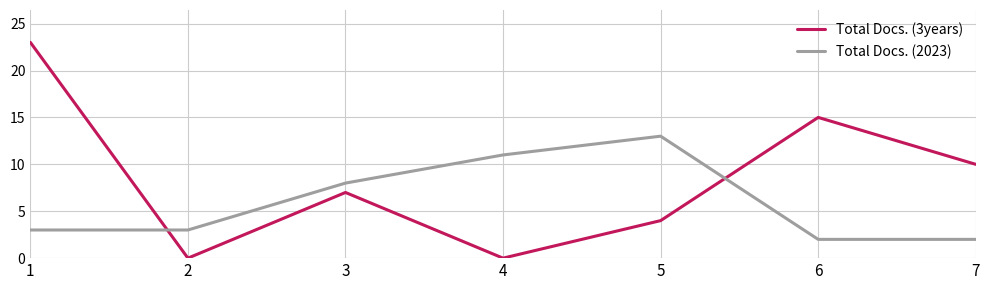

Rank the series by their maximum value, from highest to lowest.

Total Docs. (3years), Total Docs. (2023)